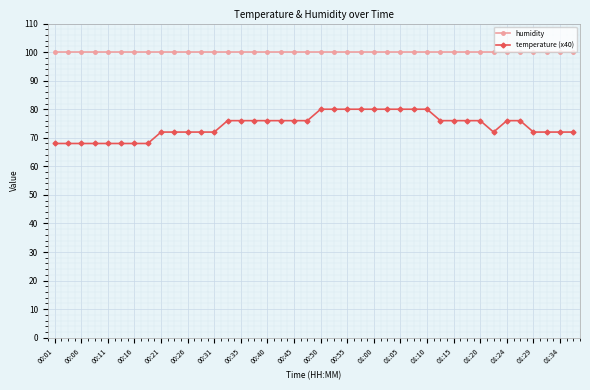

Which series has the largest total across all categories?

humidity